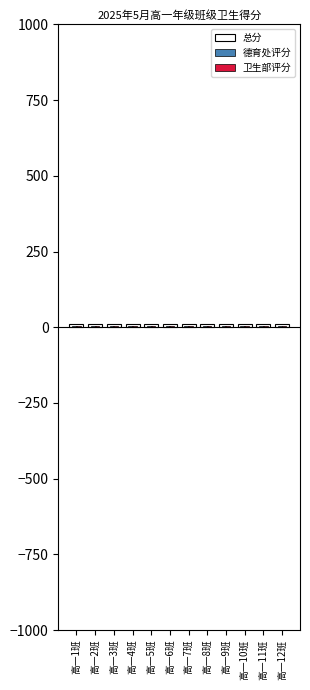

True or false: 总分 has a value of 10.0 at 高一7班.

True